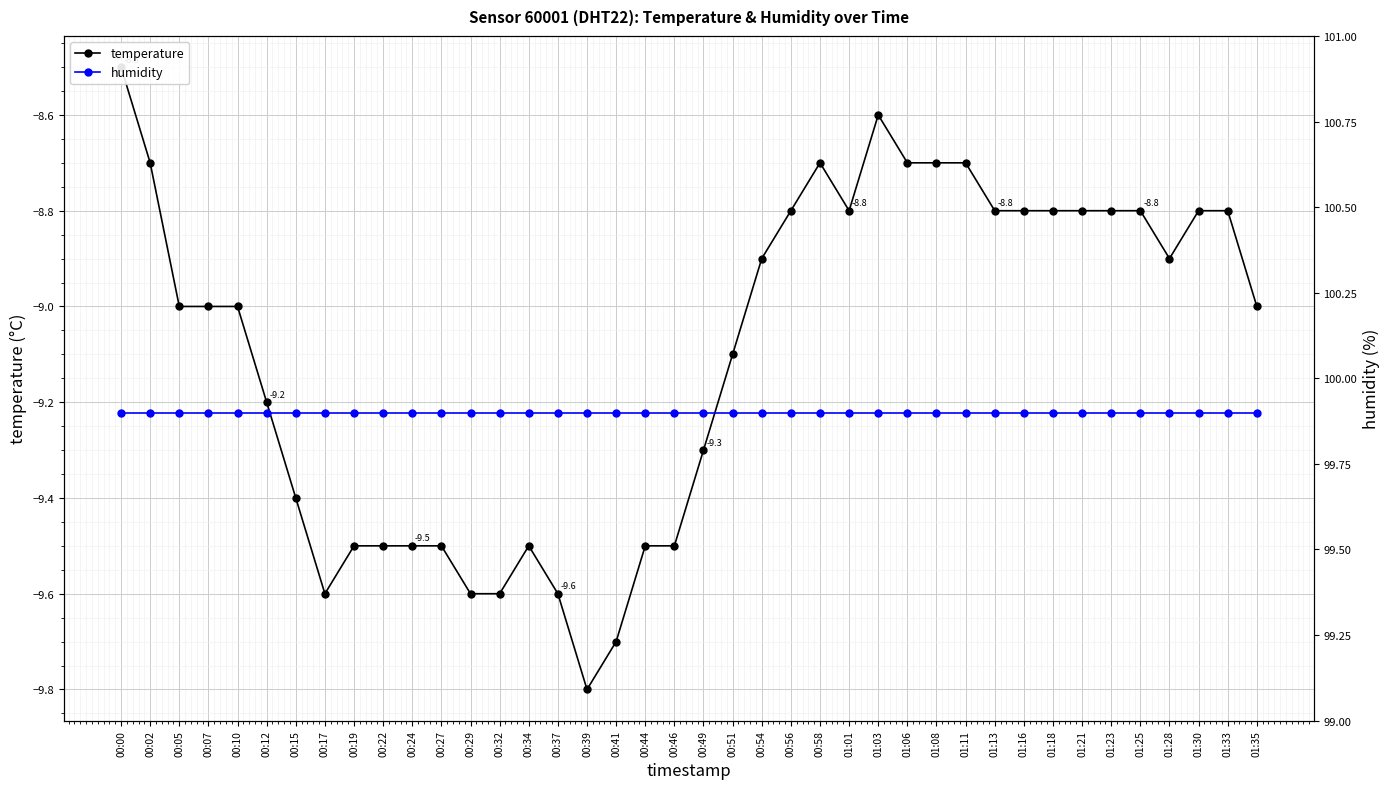

How many lines are shown in the chart?

2